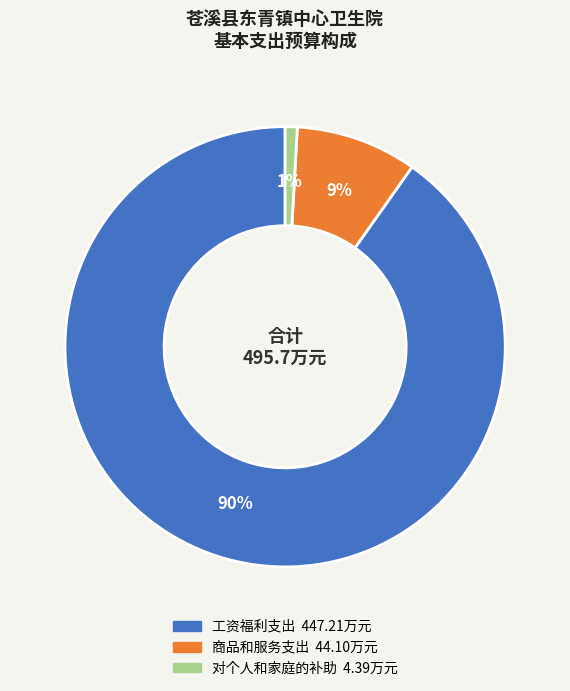

Do 工资福利支出 and 对个人和家庭的补助 together represent more than half of the pie?

Yes